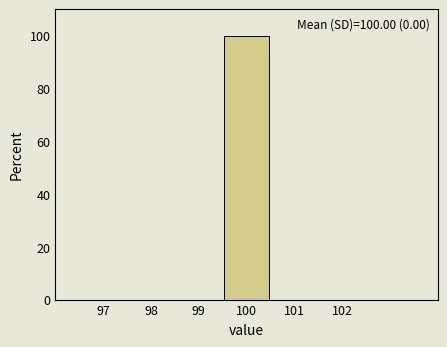

Which range on the x-axis has the tallest bar?

99.5 to 100.5